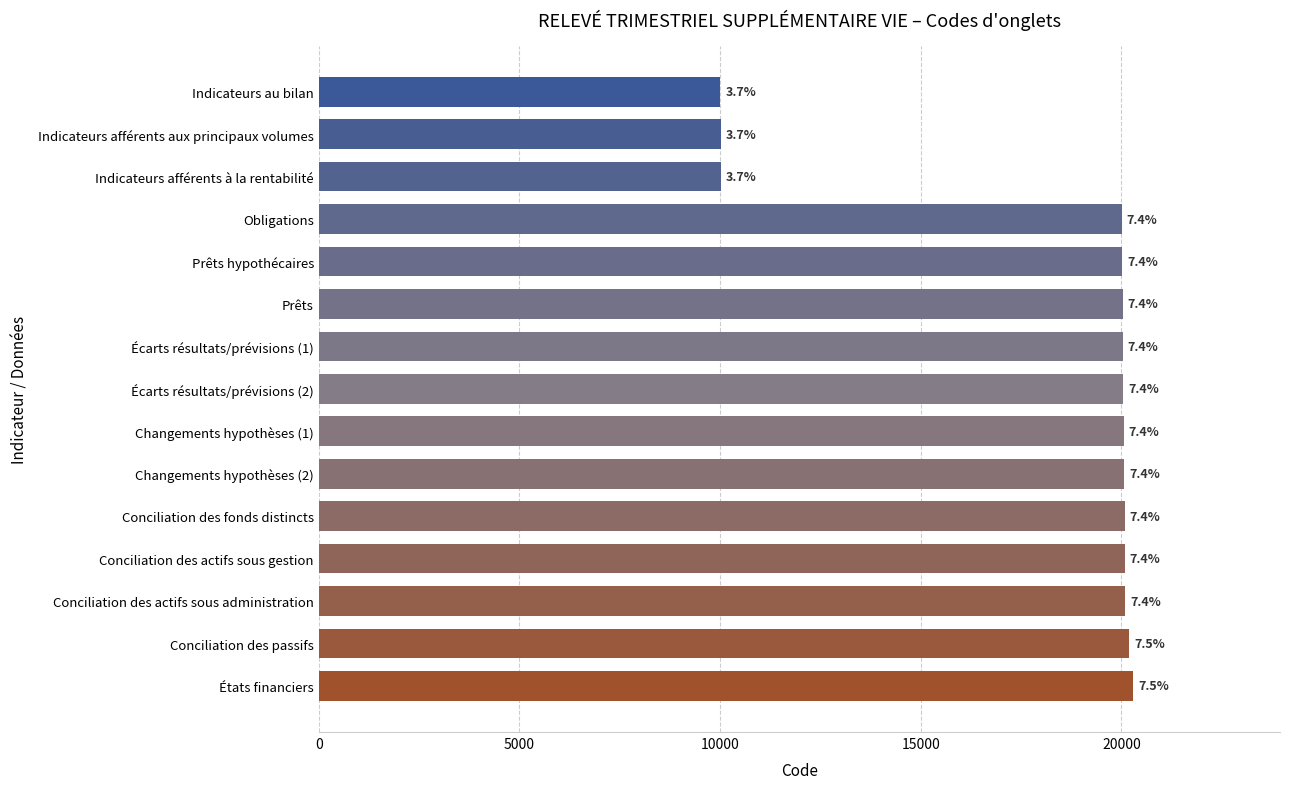

Does the chart contain stacked bars?

No